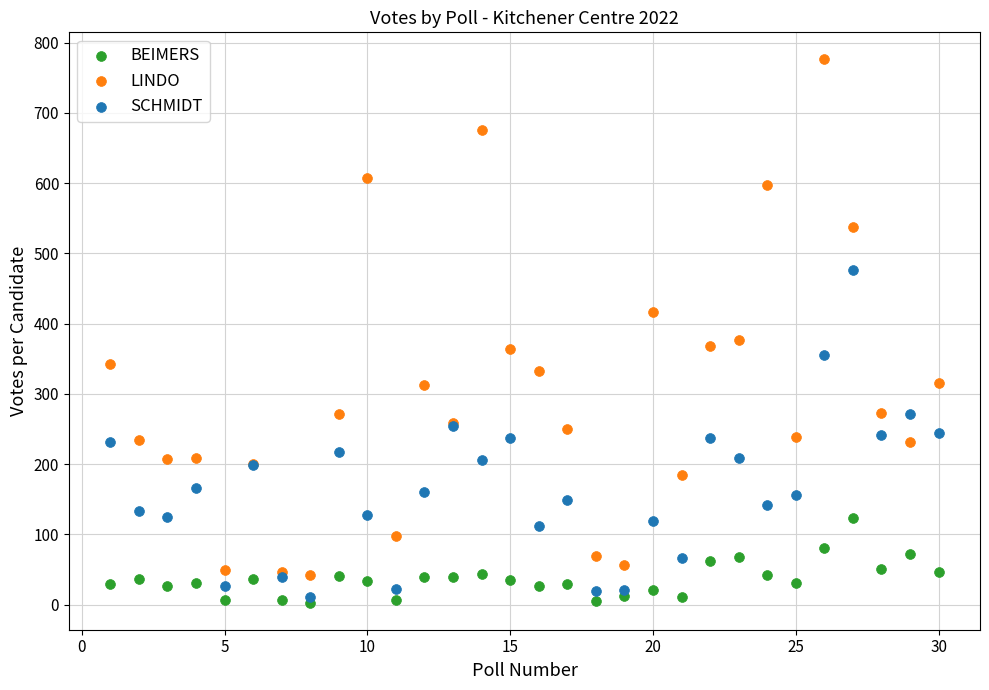

Across all series, what Y value is closest to 389?

377